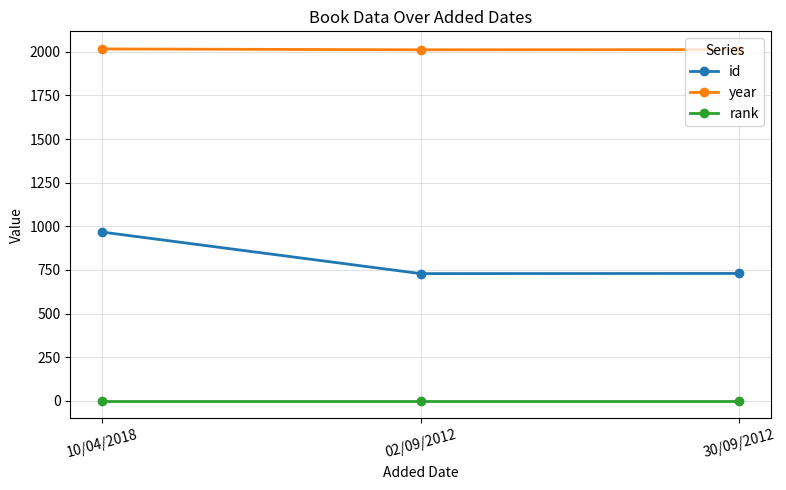

What is the total value across all series at 10/04/2018?

2984